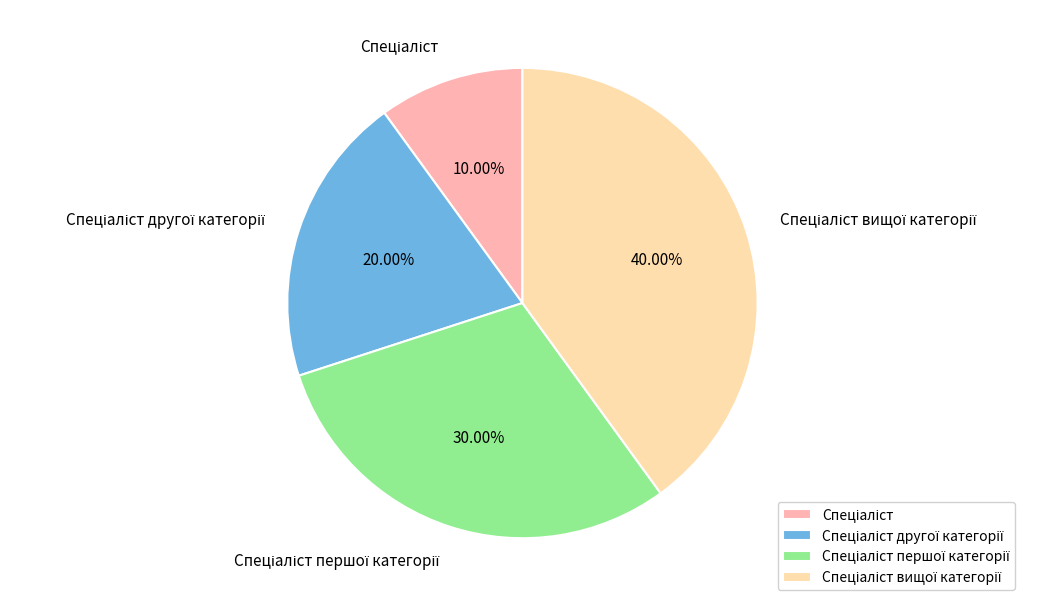

Does any single category account for the majority?

No